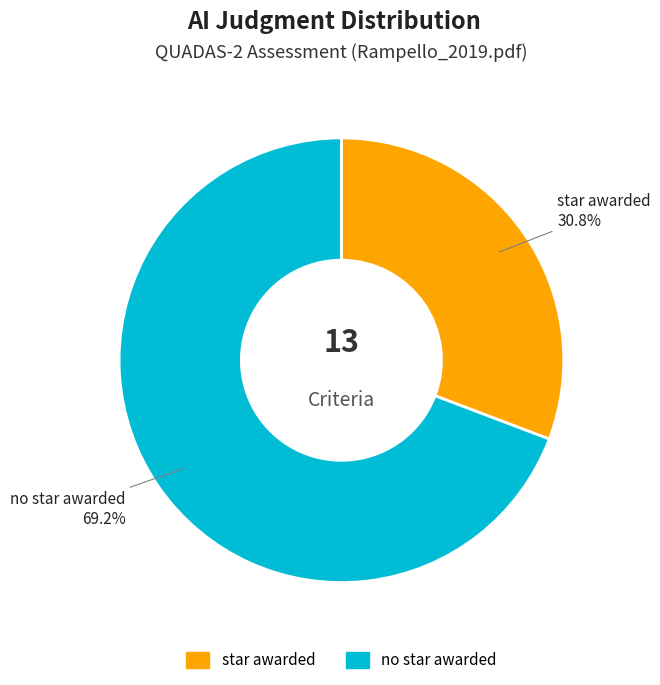

The no star awarded slice represents 63% of the pie. True or false?

False